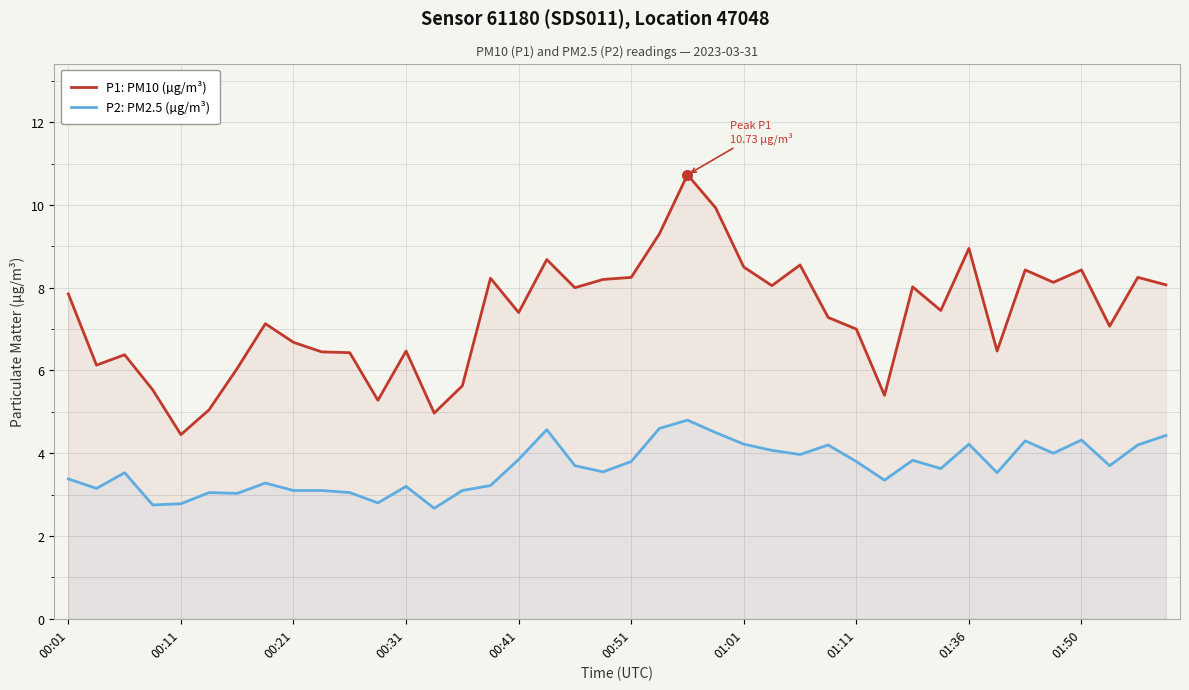

True or false: P2: PM2.5 (µg/m³) and P1: PM10 (µg/m³) cross at least once.

False